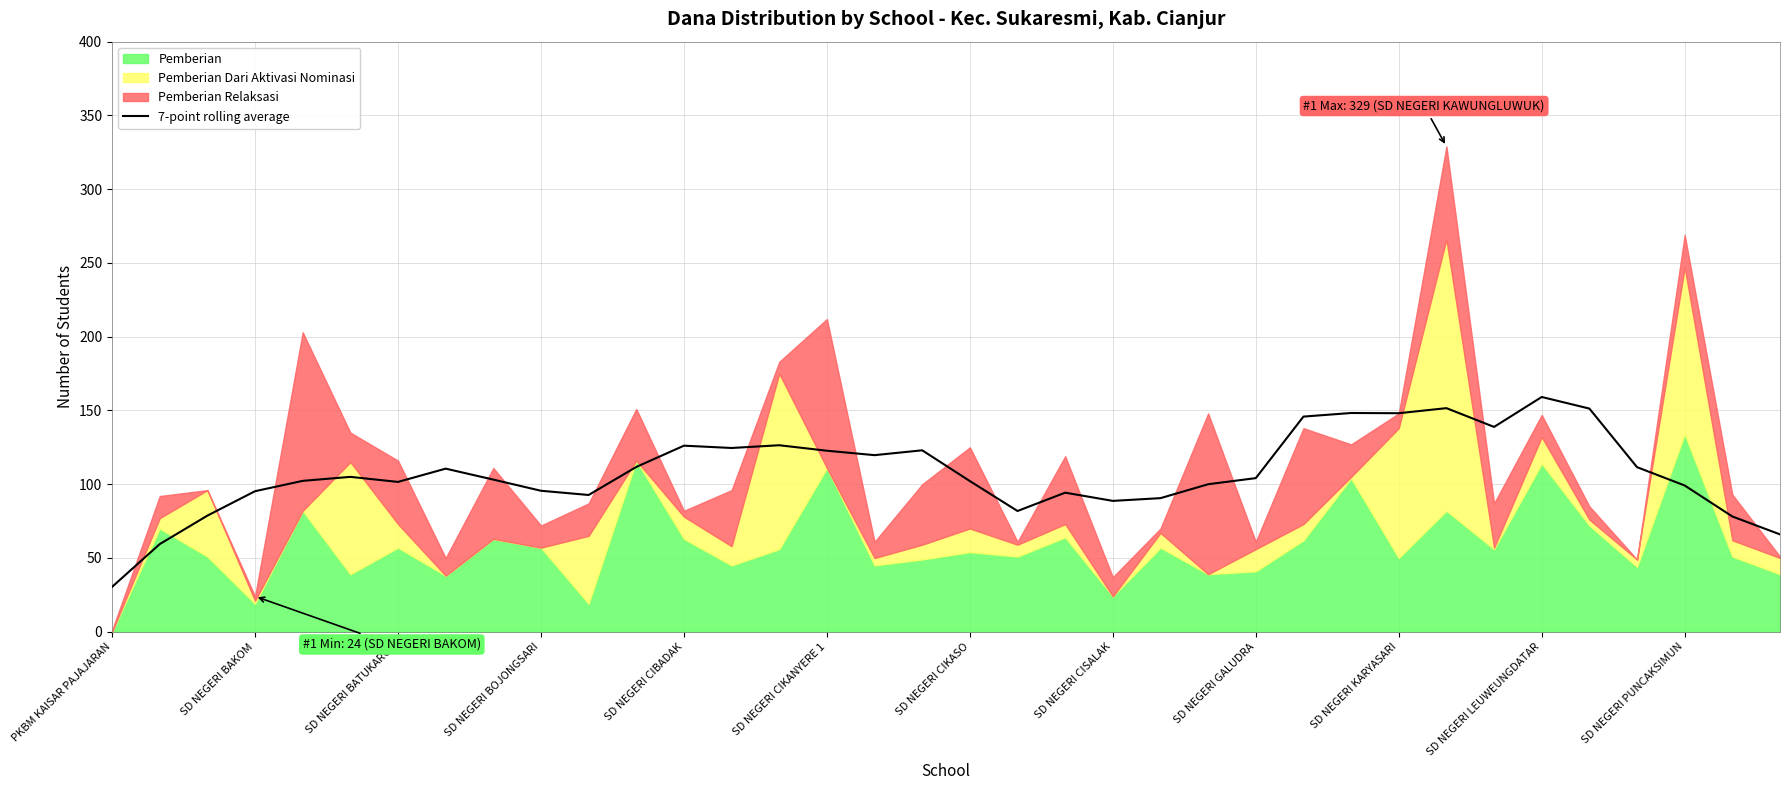

Which has a higher value, 22 or SD NEGERI CIBADAK?

SD NEGERI CIBADAK